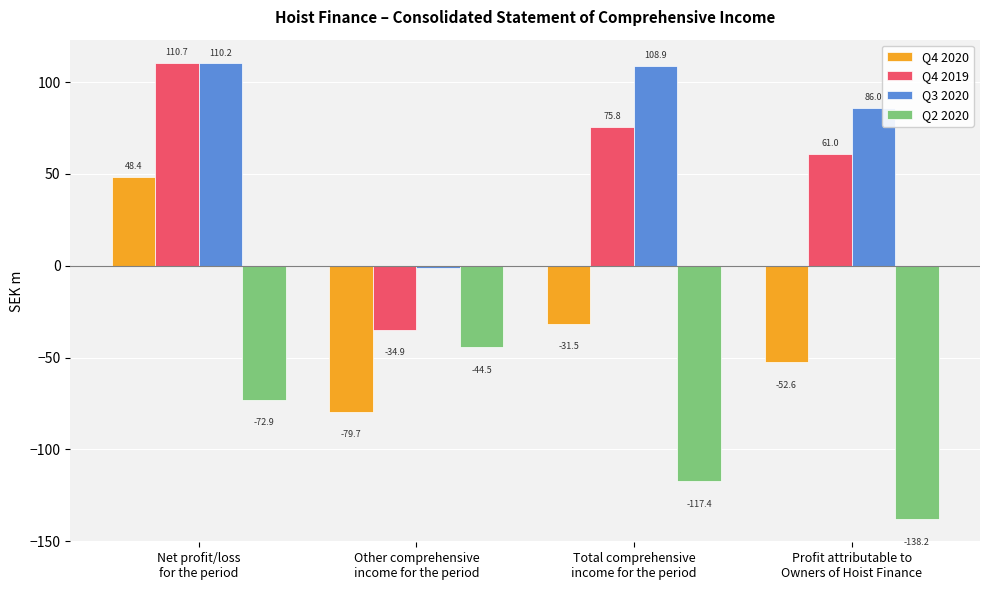

How many data points does each series have?

4